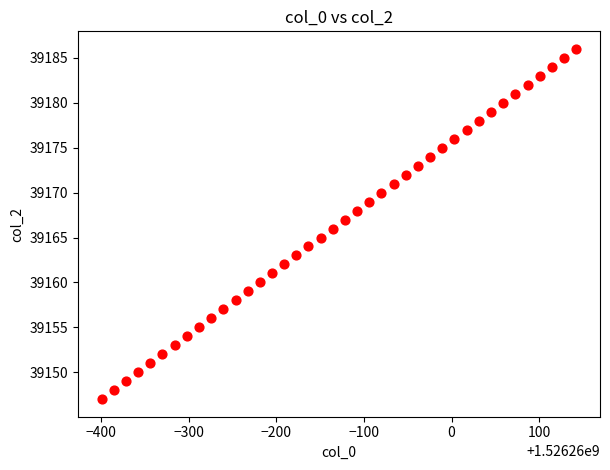

What is the range of Y values (max minus min)?

39